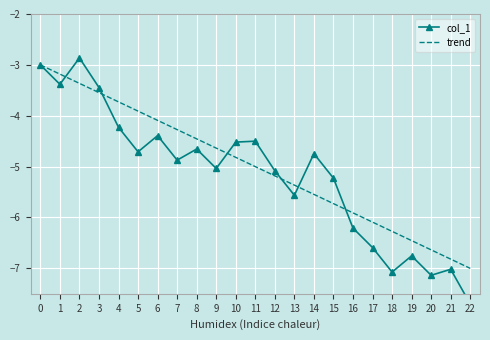

Rank the series by their average value, from lowest to highest.

col_1, trend